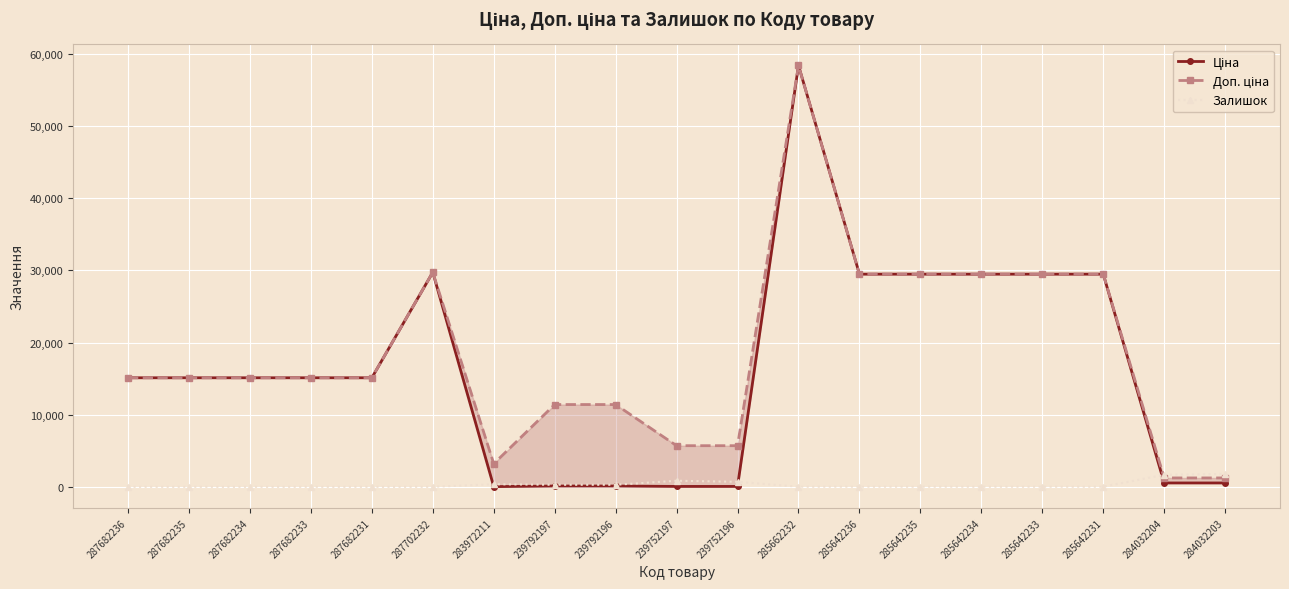

What is the value of the Залишок point at the 11th from the left?

698